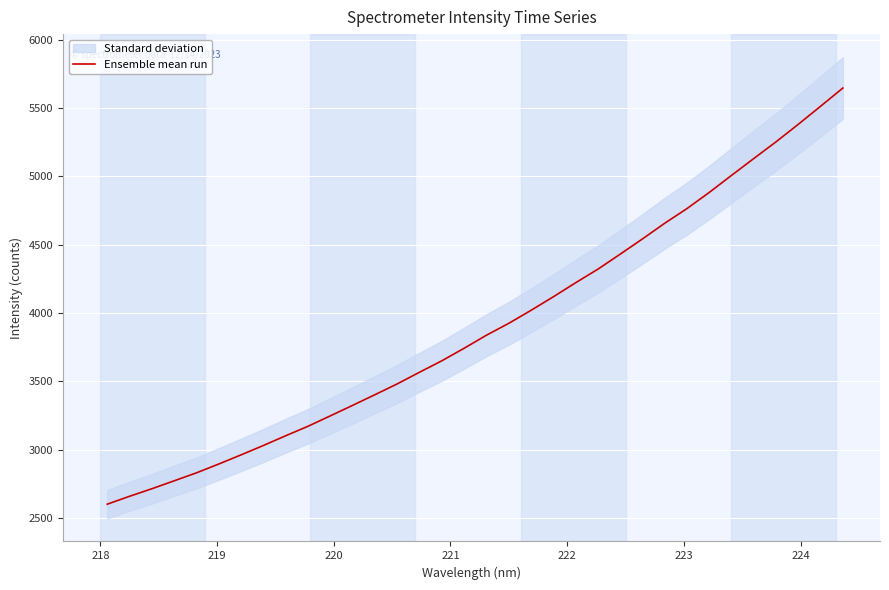

What is the difference between the second highest and minimum values?

2912.7